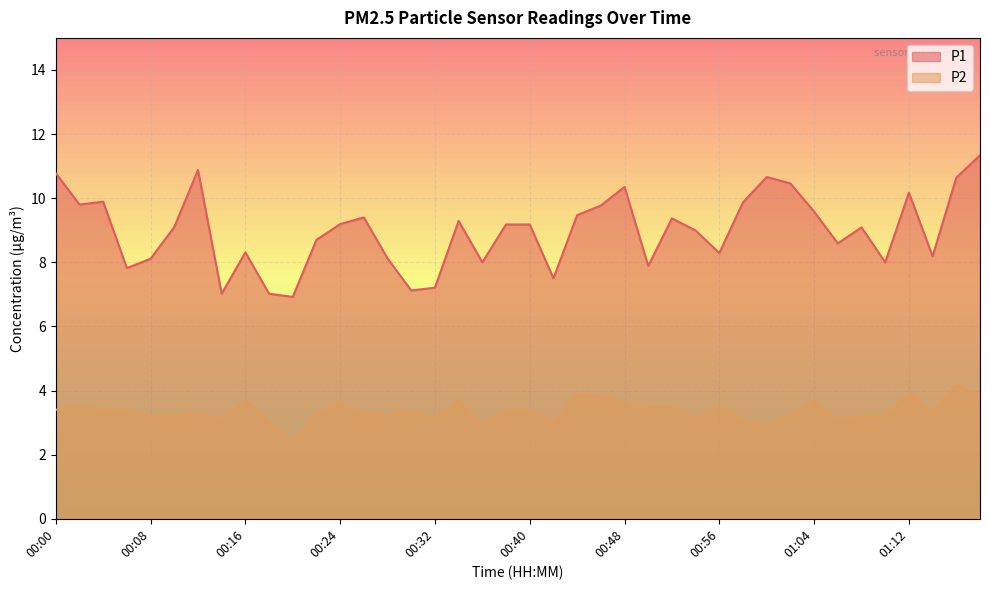

Between 00:44 and 00:42, which is larger?

00:44